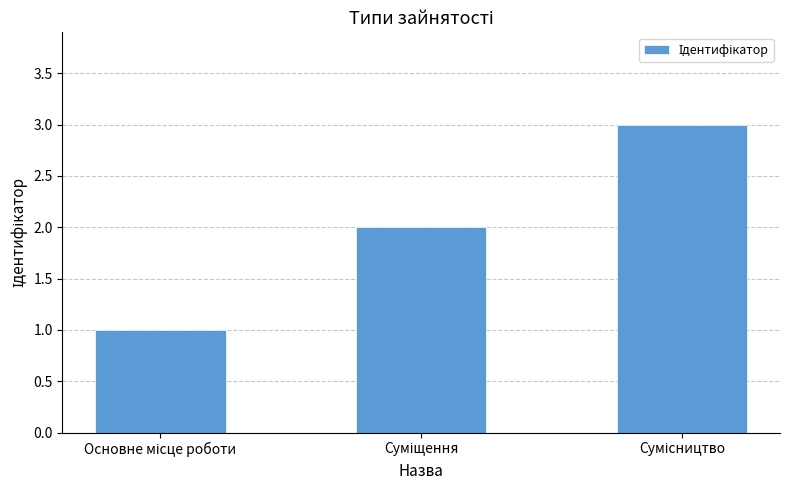

What is the difference between the maximum and minimum values?

2